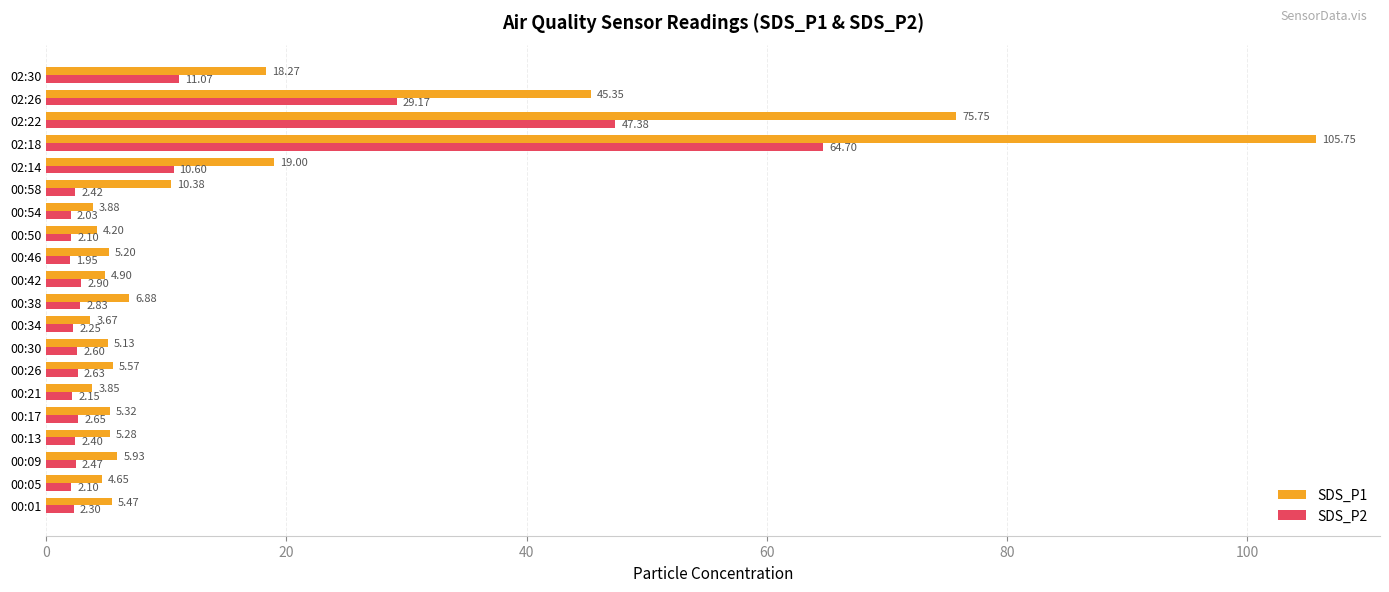

Rank the series by their average value, from highest to lowest.

SDS_P1, SDS_P2